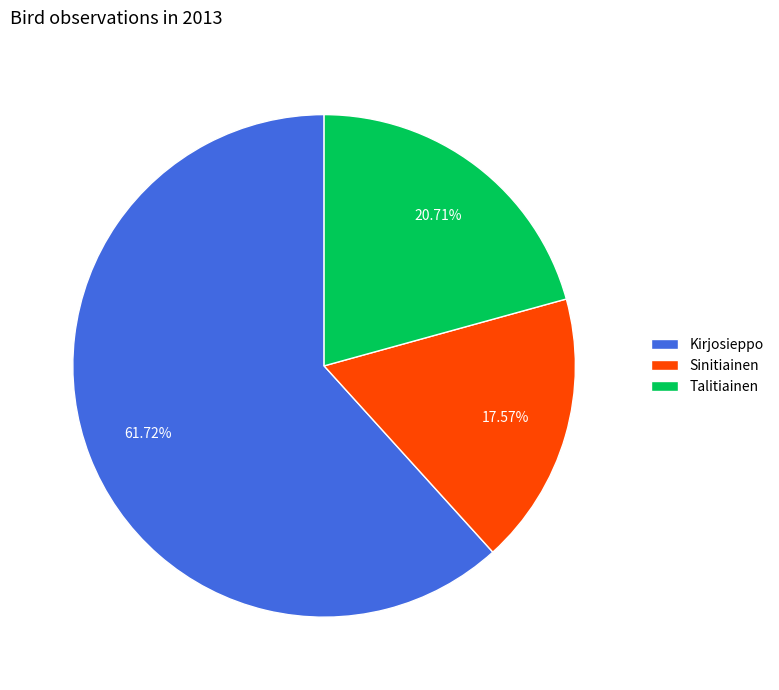

Rank the categories by value from highest to lowest.

Kirjosieppo, Talitiainen, Sinitiainen